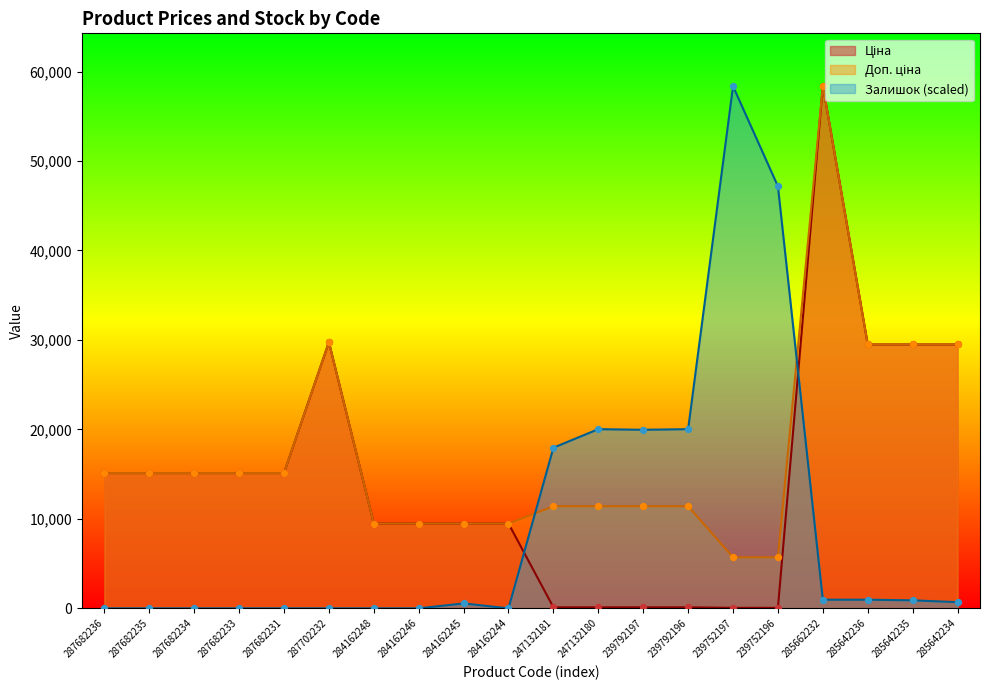

What is the total value across all series at 239792196?

31552.1